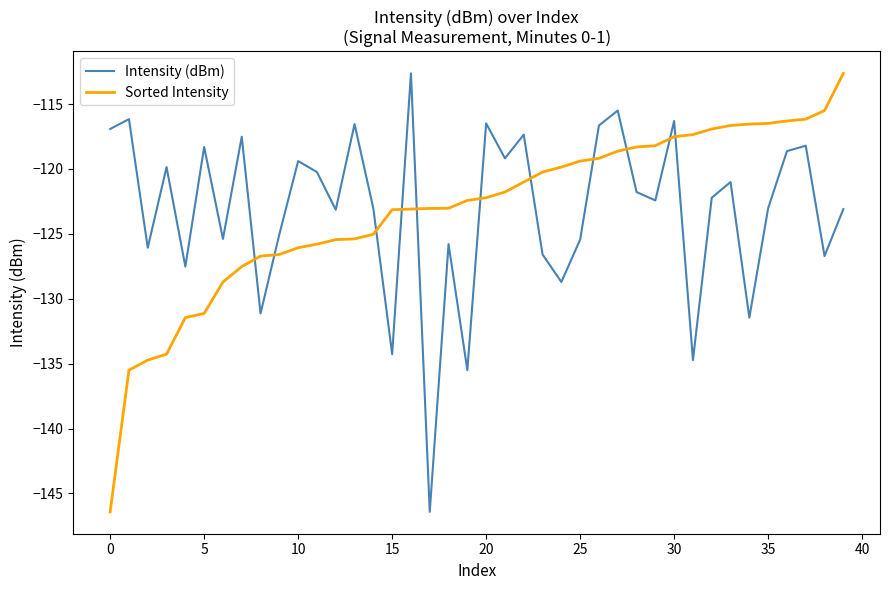

Is this an area chart (filled region under the line)?

No